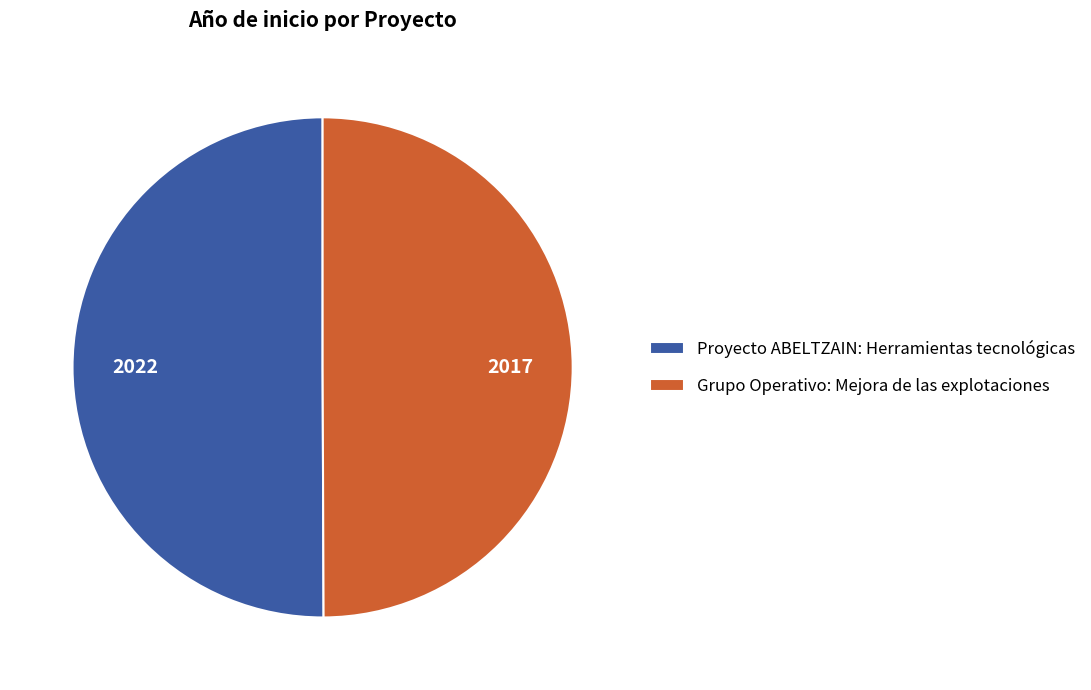

Is it true that Proyecto ABELTZAIN: Herramientas tecnológicas is 50% of the pie?

True